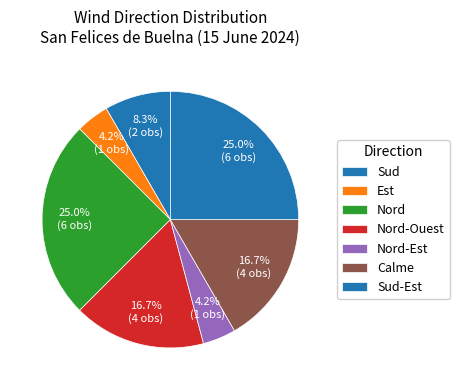

How many segments does this pie chart have?

7